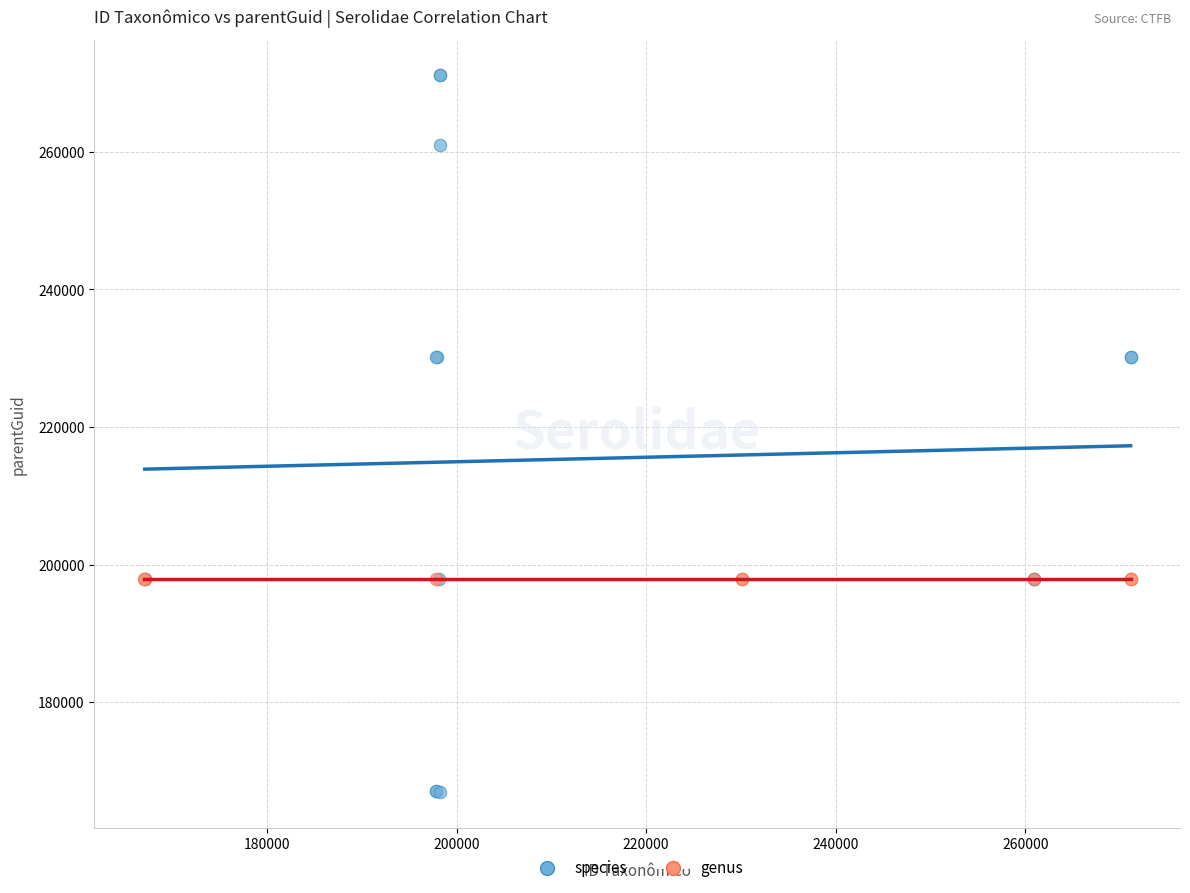

Which series reaches the minimum Y coordinate?

species